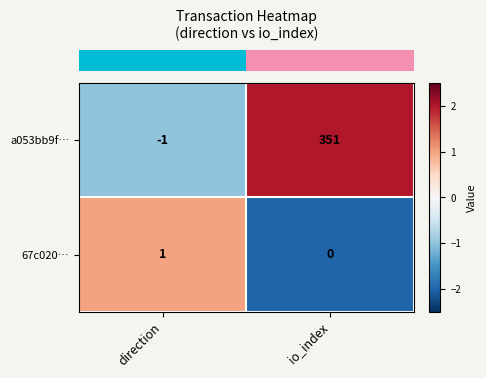

Which series changed the most between direction and io_index?

a053bb9f…